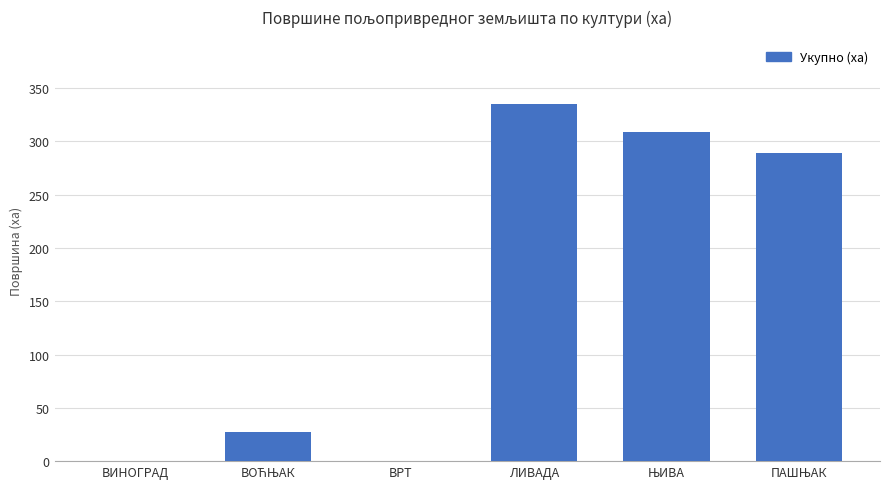

What is the sum of all values?

960.6